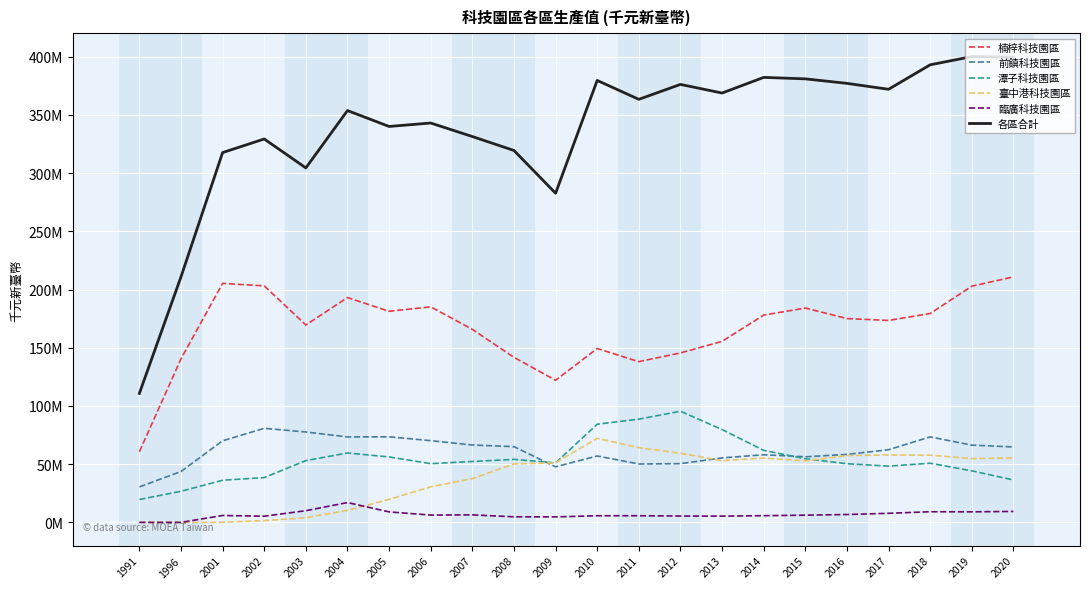

How many interior local valleys does the 潭子科技園區 series have?

3